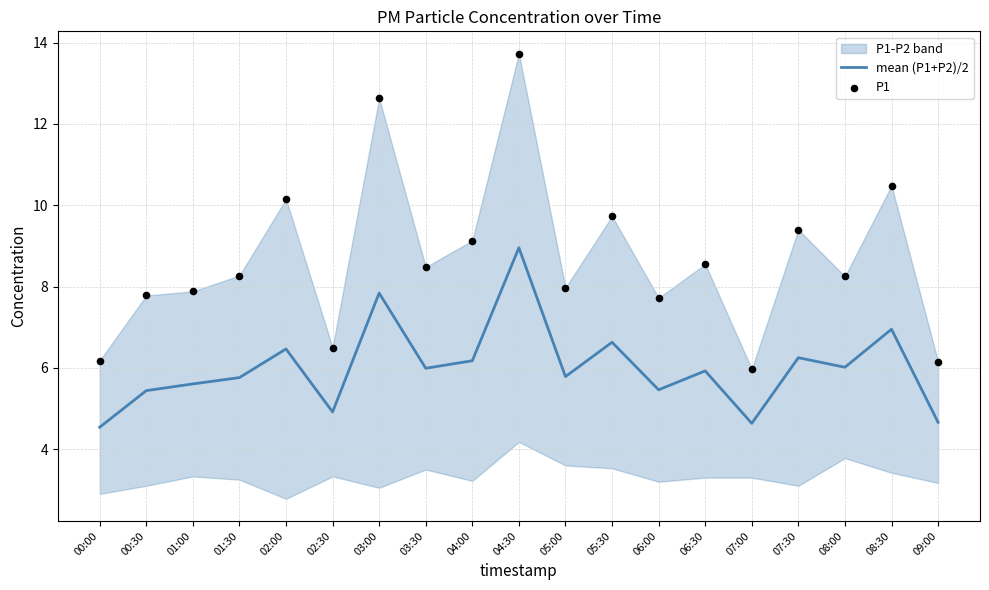

True or false: mean (P1+P2)/2 has a value of 1.6 at 09:00.

False